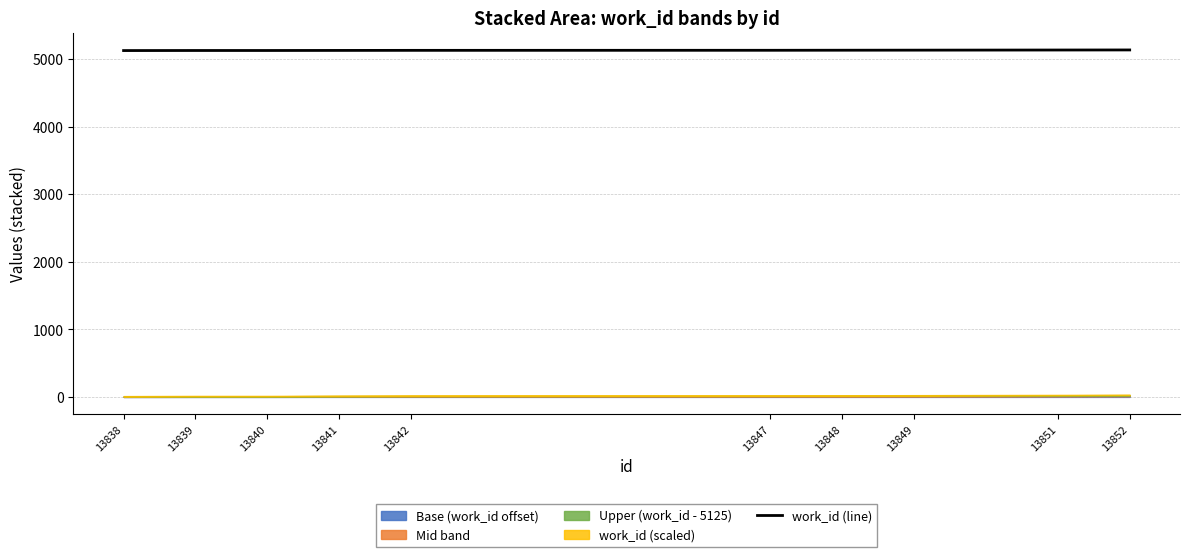

Where does the data first go above 5130?

13848